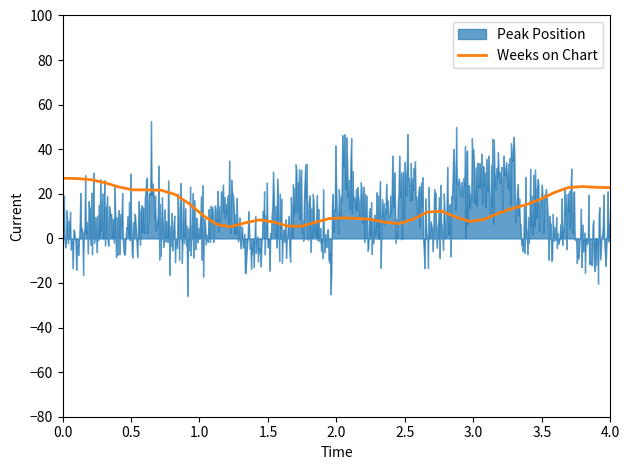

How many lines are shown in the chart?

1